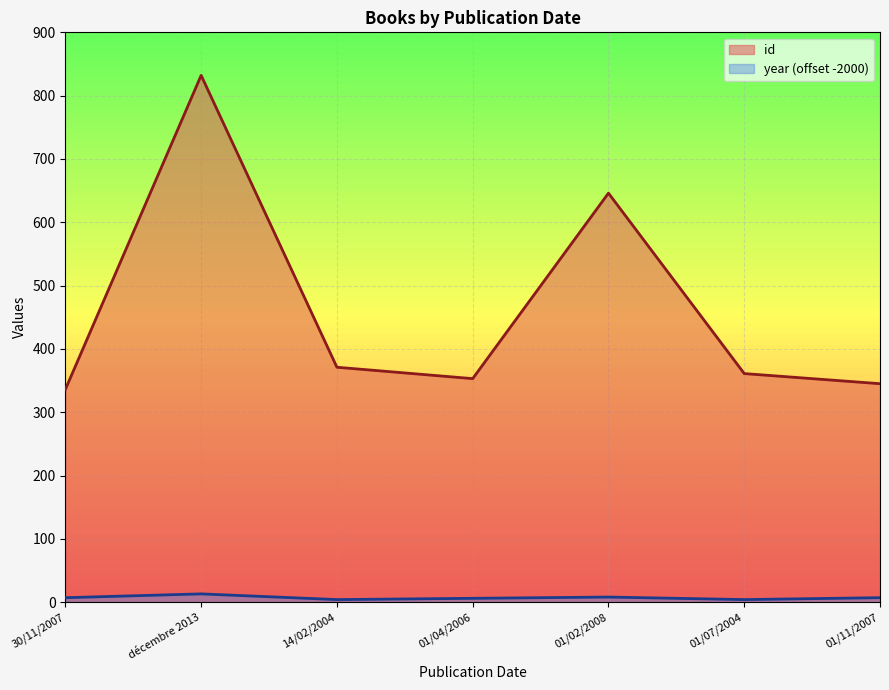

At how many categories does at least one series exceed 641?

2